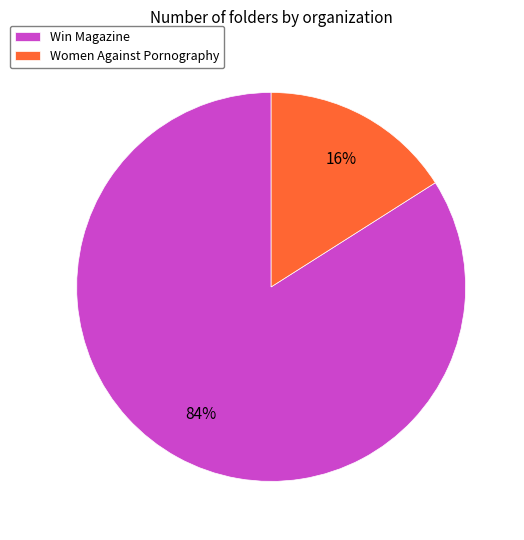

How many slices are in this pie chart?

2